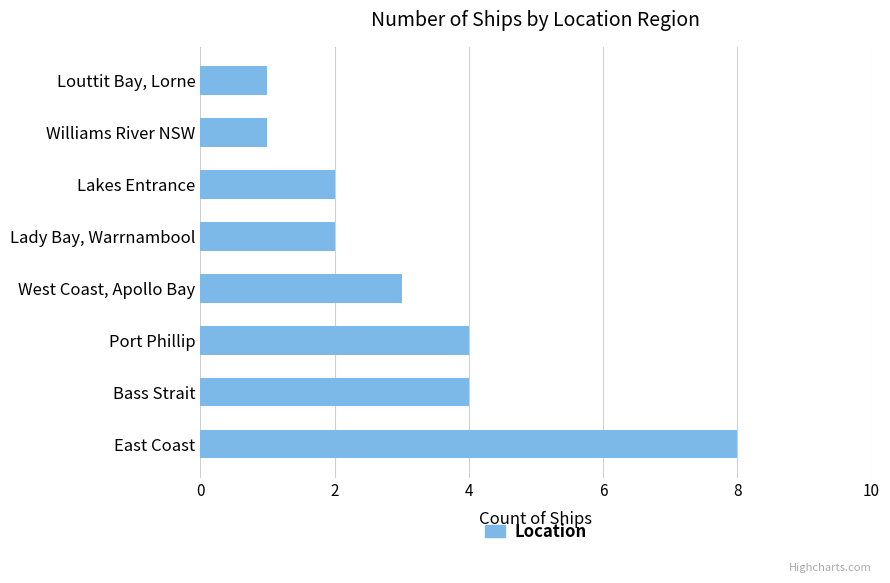

Is it true that the value at Lady Bay, Warrnambool is 2?

True